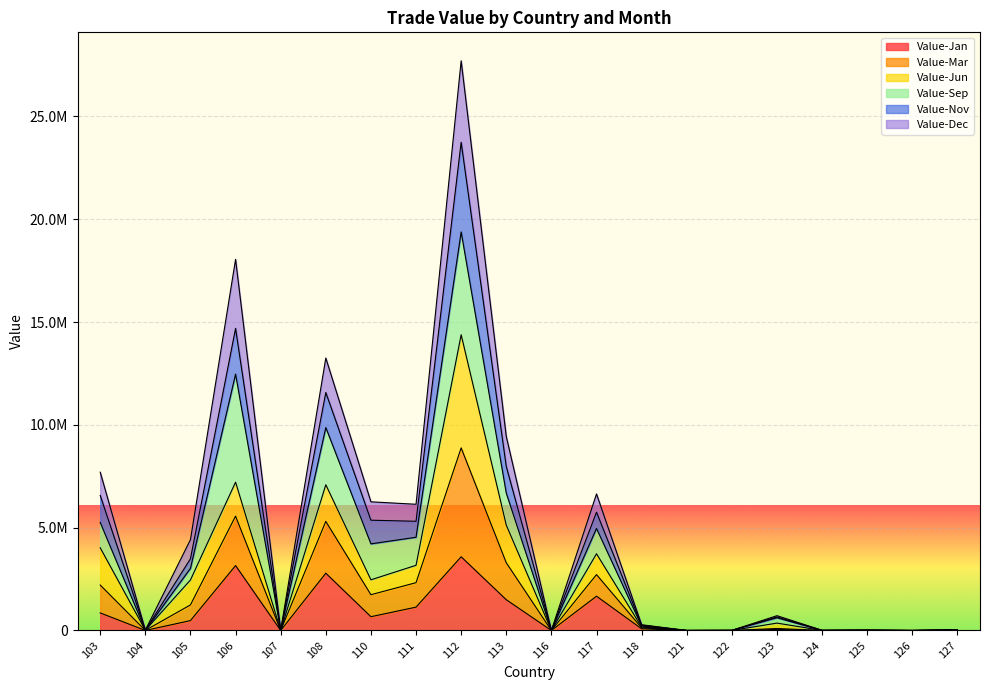

At which label does Value-Nov reach its minimum?

116